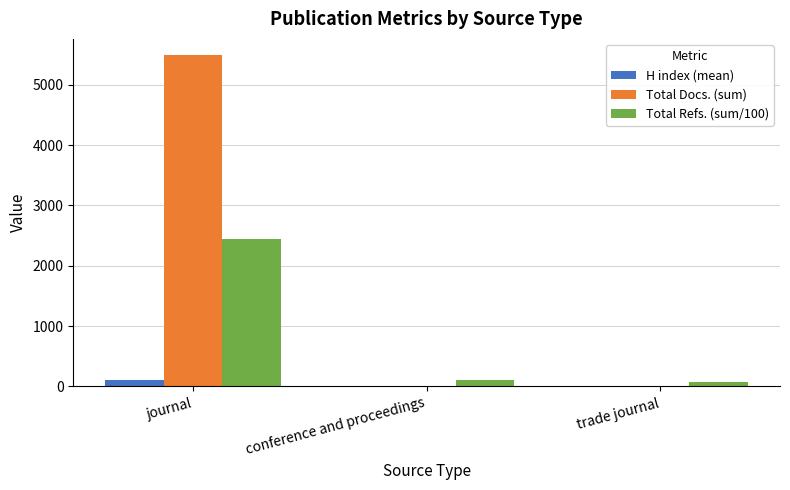

At which label does Total Docs. (sum) reach its peak?

journal